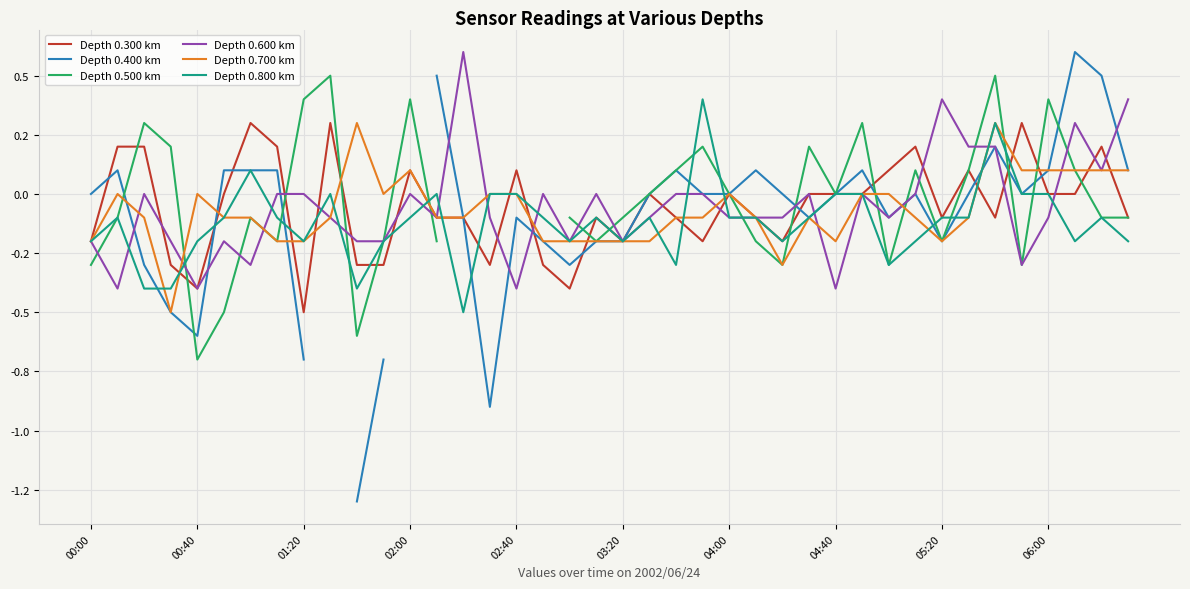

Which category has the lowest value across all series?

10